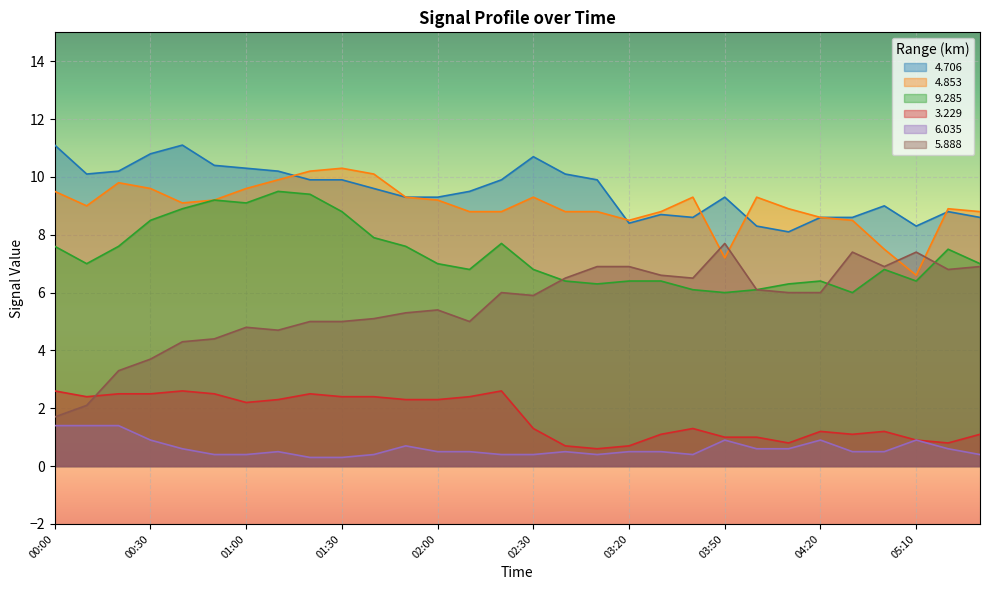

Which category has the highest value in the   4.706 series?

00:00